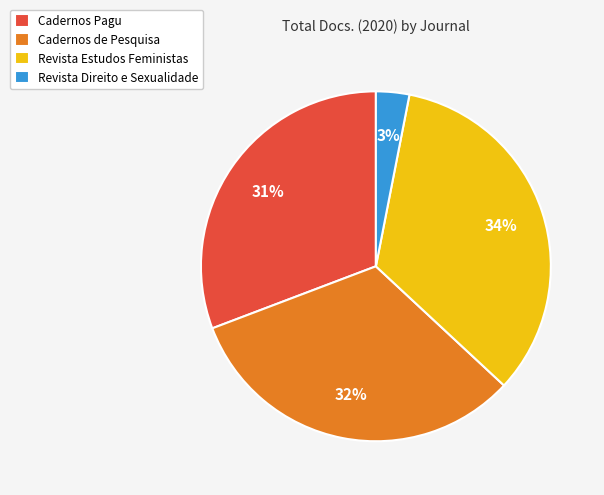

To the nearest percent, what is the difference between the Cadernos de Pesquisa and Revista Direito e Sexualidade slice percentages?

29%